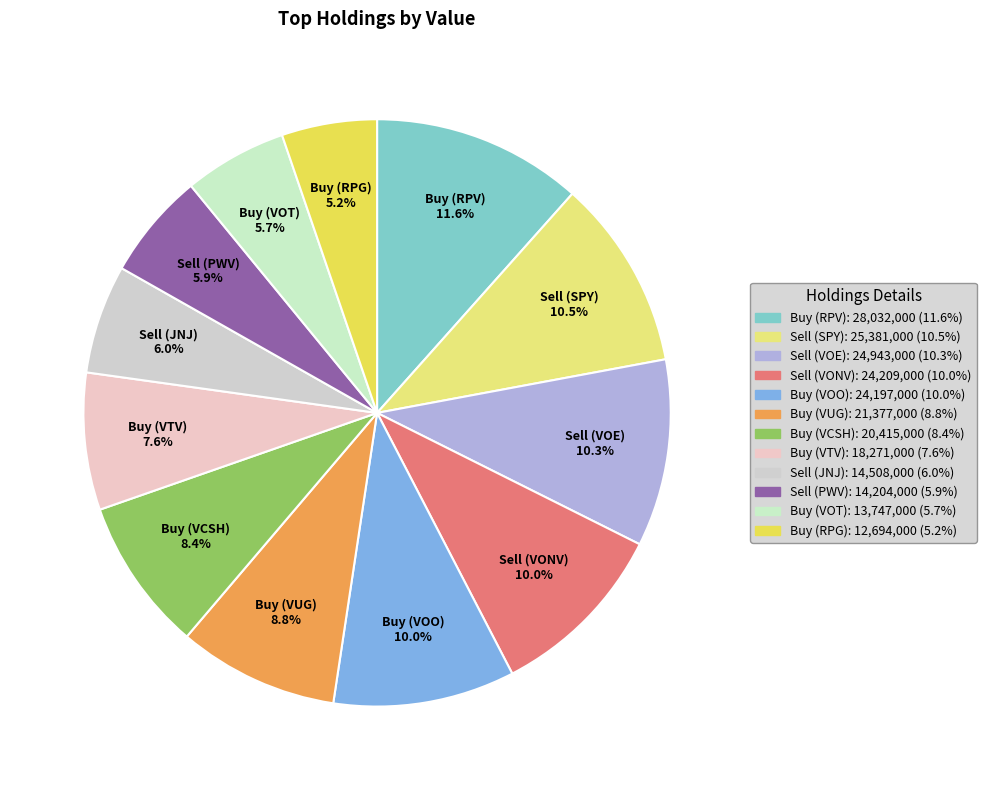

Do Sell (VOE) 10.3% and Buy (VCSH) 8.4% together represent more than half of the pie?

No